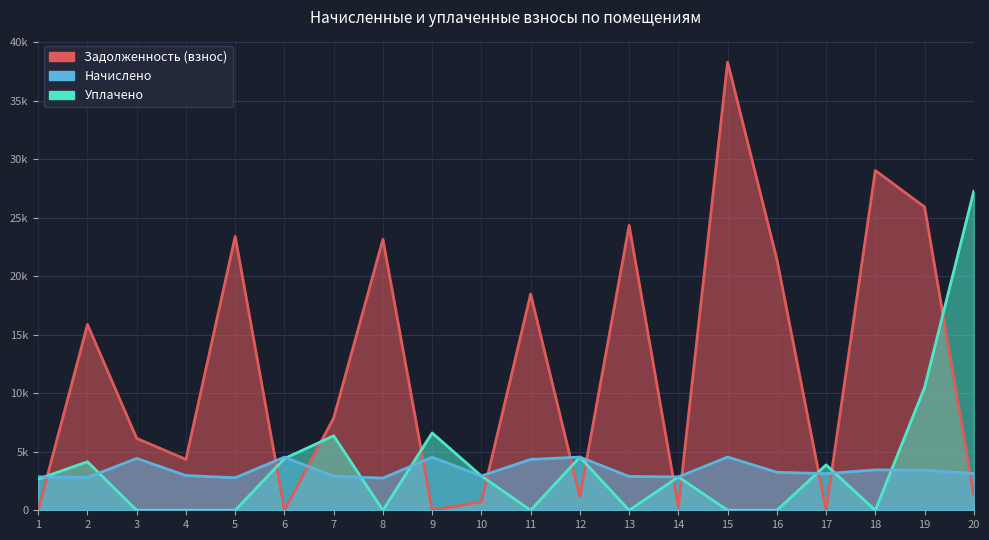

What is the difference between the maximum and second lowest values in the Начислено series?

1770.7